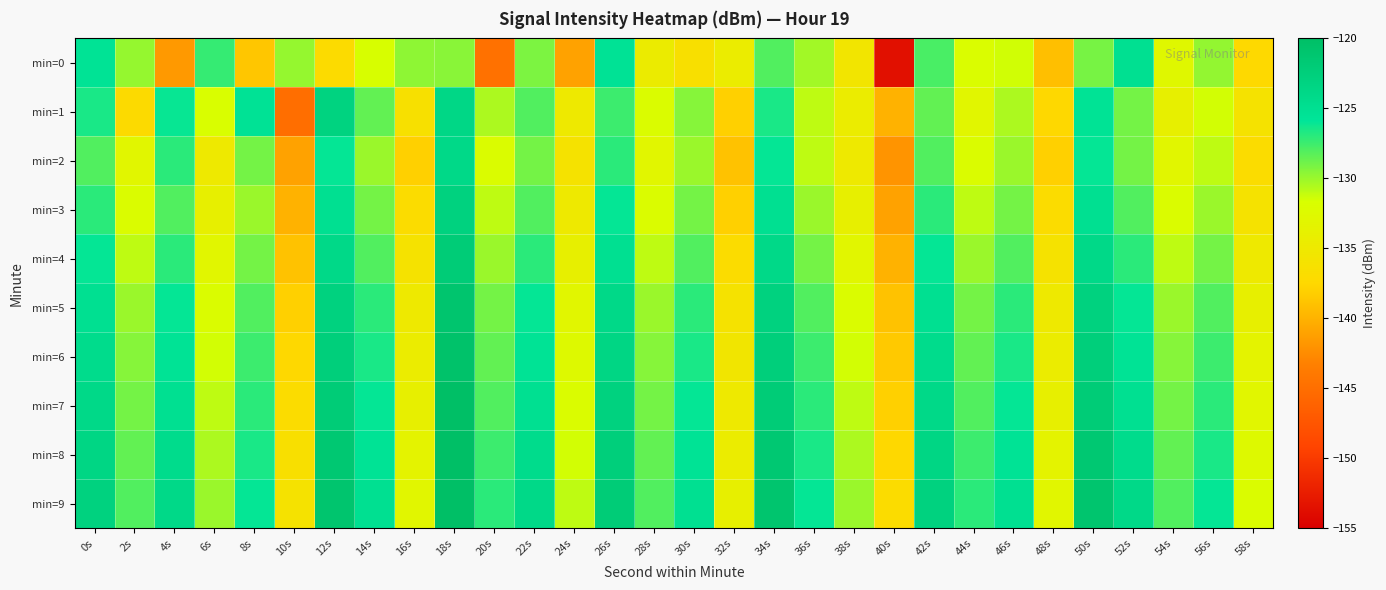

Reading left to right, what are all the values shown in this chart?

min=0: 0s=-125.5	2s=-129.9	4s=-141.6	6s=-127.3	8s=-138.7	10s=-129.9	12s=-137.1	14s=-131.6	16s=-129.6	18s=-129.5	20s=-144.7	22s=-129.2	24s=-141.0	26s=-125.4	28s=-134.6	30s=-136.5	32s=-134.5	34s=-128.1	36s=-130.3	38s=-135.6	40s=-153.6	42s=-127.8	44s=-131.9	46s=-131.5	48s=-139.1	50s=-129.0	52s=-125.1	54s=-132.7	56s=-129.8	58s=-137.4
min=1: 0s=-126.5	2s=-137.2	4s=-126.0	6s=-131.8	8s=-125.4	10s=-145.0	12s=-123.1	14s=-128.5	16s=-136.3	18s=-123.7	20s=-130.5	22s=-128.0	24s=-135.0	26s=-127.5	28s=-132.0	30s=-129.5	32s=-138.0	34s=-126.5	36s=-131.0	38s=-134.5	40s=-140.0	42s=-128.5	44s=-133.0	46s=-130.5	48s=-137.5	50s=-125.5	52s=-129.0	54s=-134.0	56s=-131.5	58s=-136.0
min=2: 0s=-128.0	2s=-133.0	4s=-127.0	6s=-135.0	8s=-129.0	10s=-141.0	12s=-126.0	14s=-130.0	16s=-138.0	18s=-124.0	20s=-132.0	22s=-129.0	24s=-136.0	26s=-127.0	28s=-133.0	30s=-130.0	32s=-139.0	34s=-126.0	36s=-131.0	38s=-135.0	40s=-142.0	42s=-128.0	44s=-132.0	46s=-130.0	48s=-138.0	50s=-126.0	52s=-129.0	54s=-133.0	56s=-131.0	58s=-137.0
min=3: 0s=-127.0	2s=-132.0	4s=-128.0	6s=-134.0	8s=-130.0	10s=-140.0	12s=-125.0	14s=-129.0	16s=-137.0	18s=-123.0	20s=-131.0	22s=-128.0	24s=-135.0	26s=-126.0	28s=-132.0	30s=-129.0	32s=-138.0	34s=-125.0	36s=-130.0	38s=-134.0	40s=-141.0	42s=-127.0	44s=-131.0	46s=-129.0	48s=-137.0	50s=-125.0	52s=-128.0	54s=-132.0	56s=-130.0	58s=-136.0
min=4: 0s=-126.0	2s=-131.0	4s=-127.0	6s=-133.0	8s=-129.0	10s=-139.0	12s=-124.0	14s=-128.0	16s=-136.0	18s=-122.0	20s=-130.0	22s=-127.0	24s=-134.0	26s=-125.0	28s=-131.0	30s=-128.0	32s=-137.0	34s=-124.0	36s=-129.0	38s=-133.0	40s=-140.0	42s=-126.0	44s=-130.0	46s=-128.0	48s=-136.0	50s=-124.0	52s=-127.0	54s=-131.0	56s=-129.0	58s=-135.0
min=5: 0s=-125.0	2s=-130.0	4s=-126.0	6s=-132.0	8s=-128.0	10s=-138.0	12s=-123.0	14s=-127.0	16s=-135.0	18s=-121.0	20s=-129.0	22s=-126.0	24s=-133.0	26s=-124.0	28s=-130.0	30s=-127.0	32s=-136.0	34s=-123.0	36s=-128.0	38s=-132.0	40s=-139.0	42s=-125.0	44s=-129.0	46s=-127.0	48s=-135.0	50s=-123.0	52s=-126.0	54s=-130.0	56s=-128.0	58s=-134.0
min=6: 0s=-124.5	2s=-129.5	4s=-125.5	6s=-131.5	8s=-127.5	10s=-137.5	12s=-122.5	14s=-126.5	16s=-134.5	18s=-120.5	20s=-128.5	22s=-125.5	24s=-132.5	26s=-123.5	28s=-129.5	30s=-126.5	32s=-135.5	34s=-122.5	36s=-127.5	38s=-131.5	40s=-138.5	42s=-124.5	44s=-128.5	46s=-126.5	48s=-134.5	50s=-122.5	52s=-125.5	54s=-129.5	56s=-127.5	58s=-133.5
min=7: 0s=-124.0	2s=-129.0	4s=-125.0	6s=-131.0	8s=-127.0	10s=-137.0	12s=-122.0	14s=-126.0	16s=-134.0	18s=-120.0	20s=-128.0	22s=-125.0	24s=-132.0	26s=-123.0	28s=-129.0	30s=-126.0	32s=-135.0	34s=-122.0	36s=-127.0	38s=-131.0	40s=-138.0	42s=-124.0	44s=-128.0	46s=-126.0	48s=-134.0	50s=-122.0	52s=-125.0	54s=-129.0	56s=-127.0	58s=-133.0
min=8: 0s=-123.5	2s=-128.5	4s=-124.5	6s=-130.5	8s=-126.5	10s=-136.5	12s=-121.5	14s=-125.5	16s=-133.5	18s=-119.5	20s=-127.5	22s=-124.5	24s=-131.5	26s=-122.5	28s=-128.5	30s=-125.5	32s=-134.5	34s=-121.5	36s=-126.5	38s=-130.5	40s=-137.5	42s=-123.5	44s=-127.5	46s=-125.5	48s=-133.5	50s=-121.5	52s=-124.5	54s=-128.5	56s=-126.5	58s=-132.5
min=9: 0s=-123.0	2s=-128.0	4s=-124.0	6s=-130.0	8s=-126.0	10s=-136.0	12s=-121.0	14s=-125.0	16s=-133.0	18s=-119.0	20s=-127.0	22s=-124.0	24s=-131.0	26s=-122.0	28s=-128.0	30s=-125.0	32s=-134.0	34s=-121.0	36s=-126.0	38s=-130.0	40s=-137.0	42s=-123.0	44s=-127.0	46s=-125.0	48s=-133.0	50s=-121.0	52s=-124.0	54s=-128.0	56s=-126.0	58s=-132.0